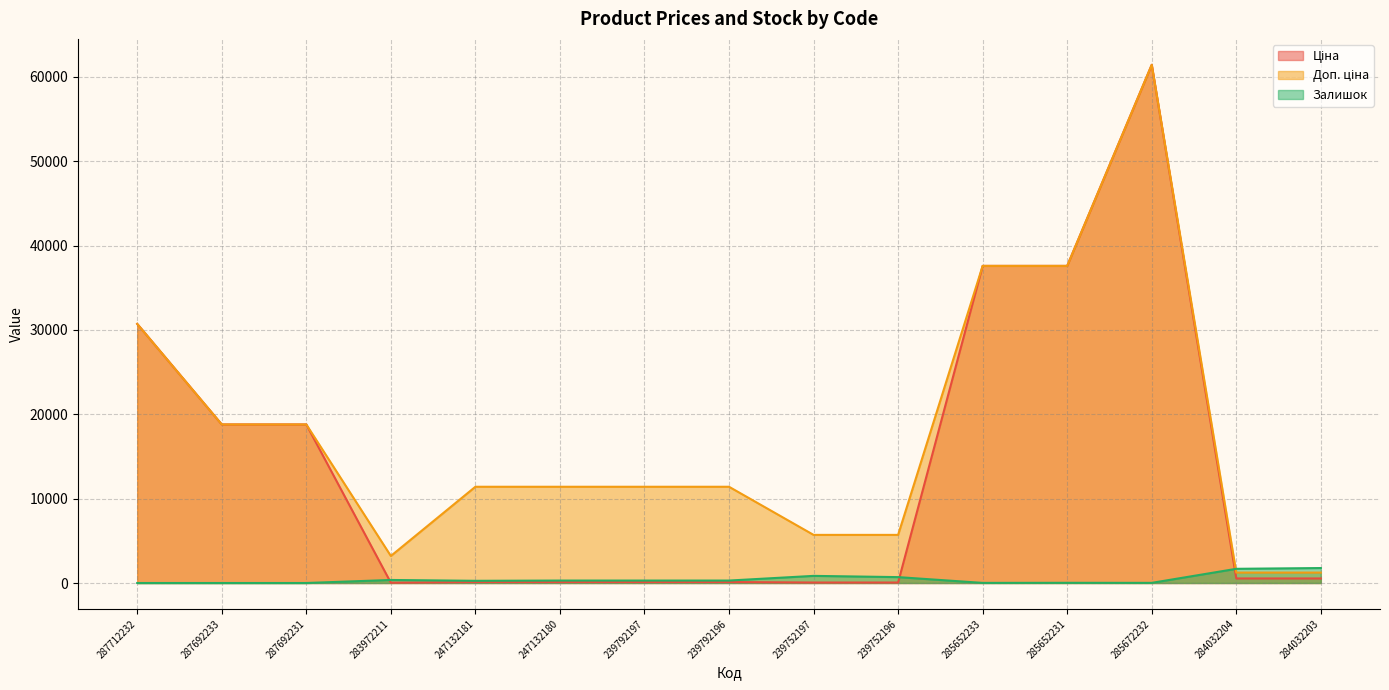

Which series has the widest spread of values?

Ціна